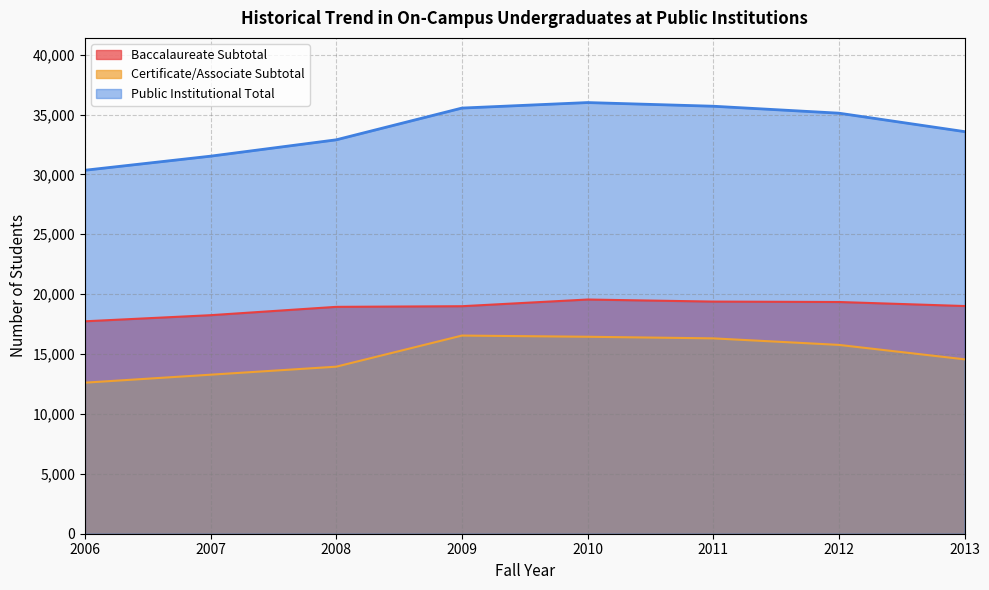

True or false: Baccalaureate Subtotal and Certificate/Associate Subtotal intersect in this chart.

False